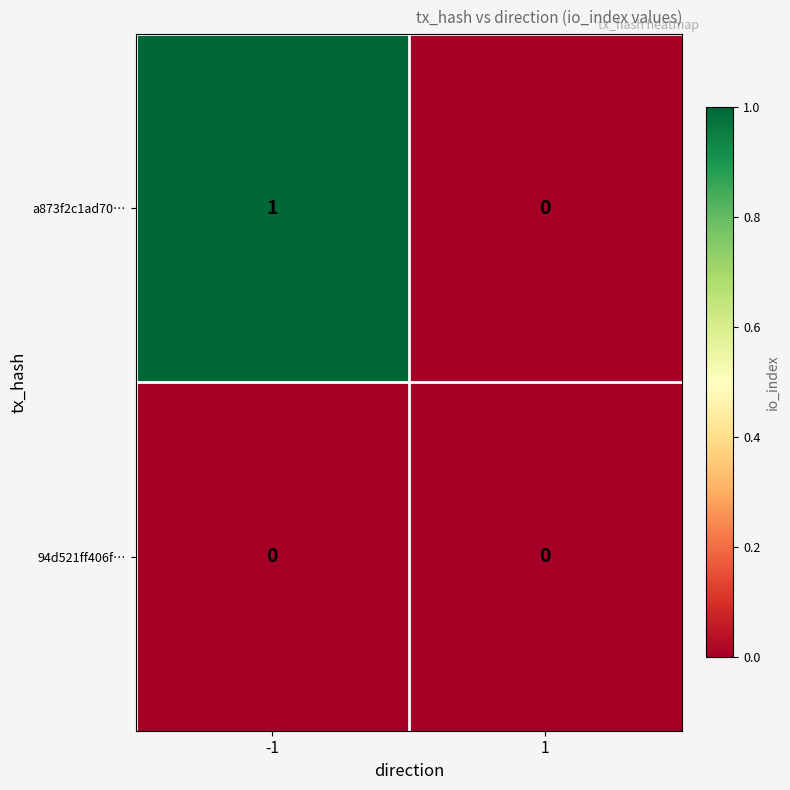

What is the greatest value displayed?

1